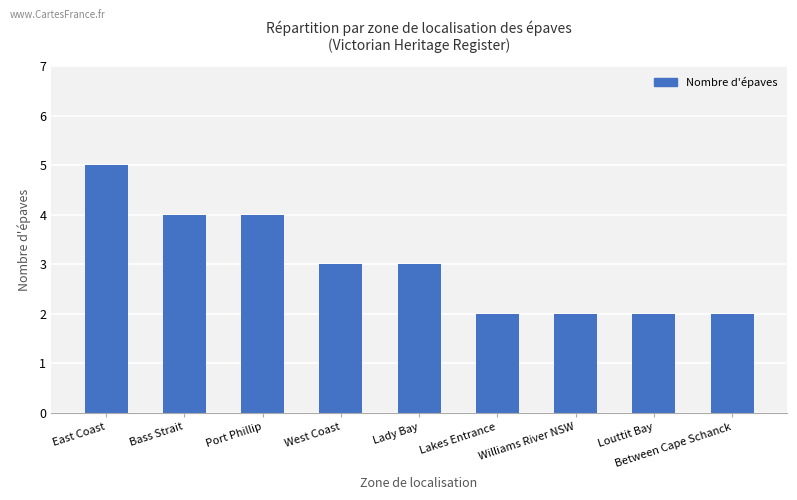

What is the maximum value shown in the chart?

5